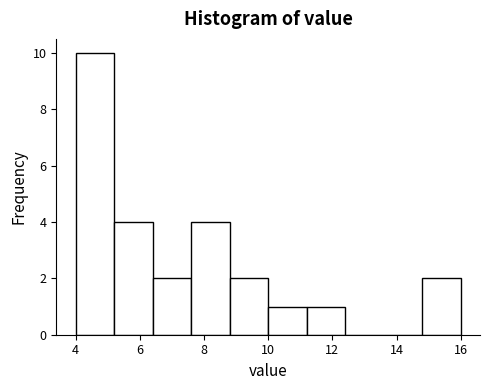

Over which range of the x-axis is the bar tallest?

4.0 to 5.2